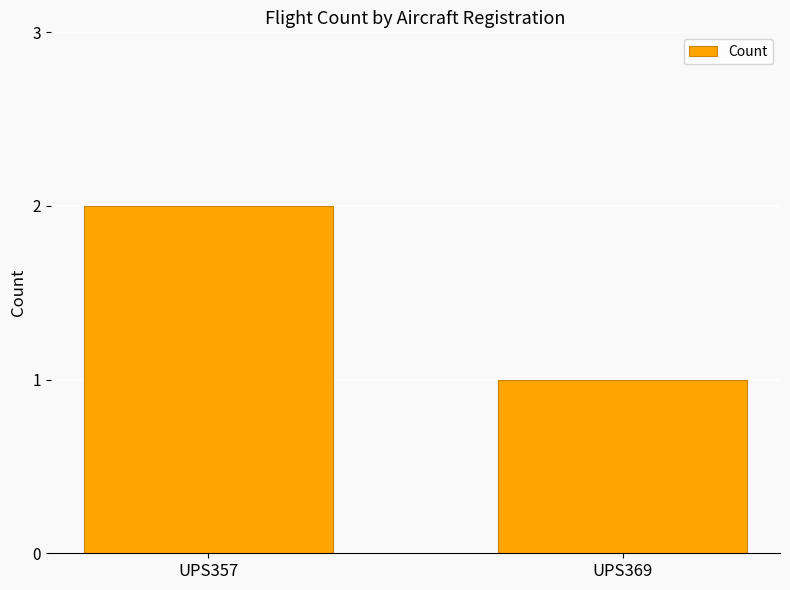

What is the approximate value at UPS357?

2